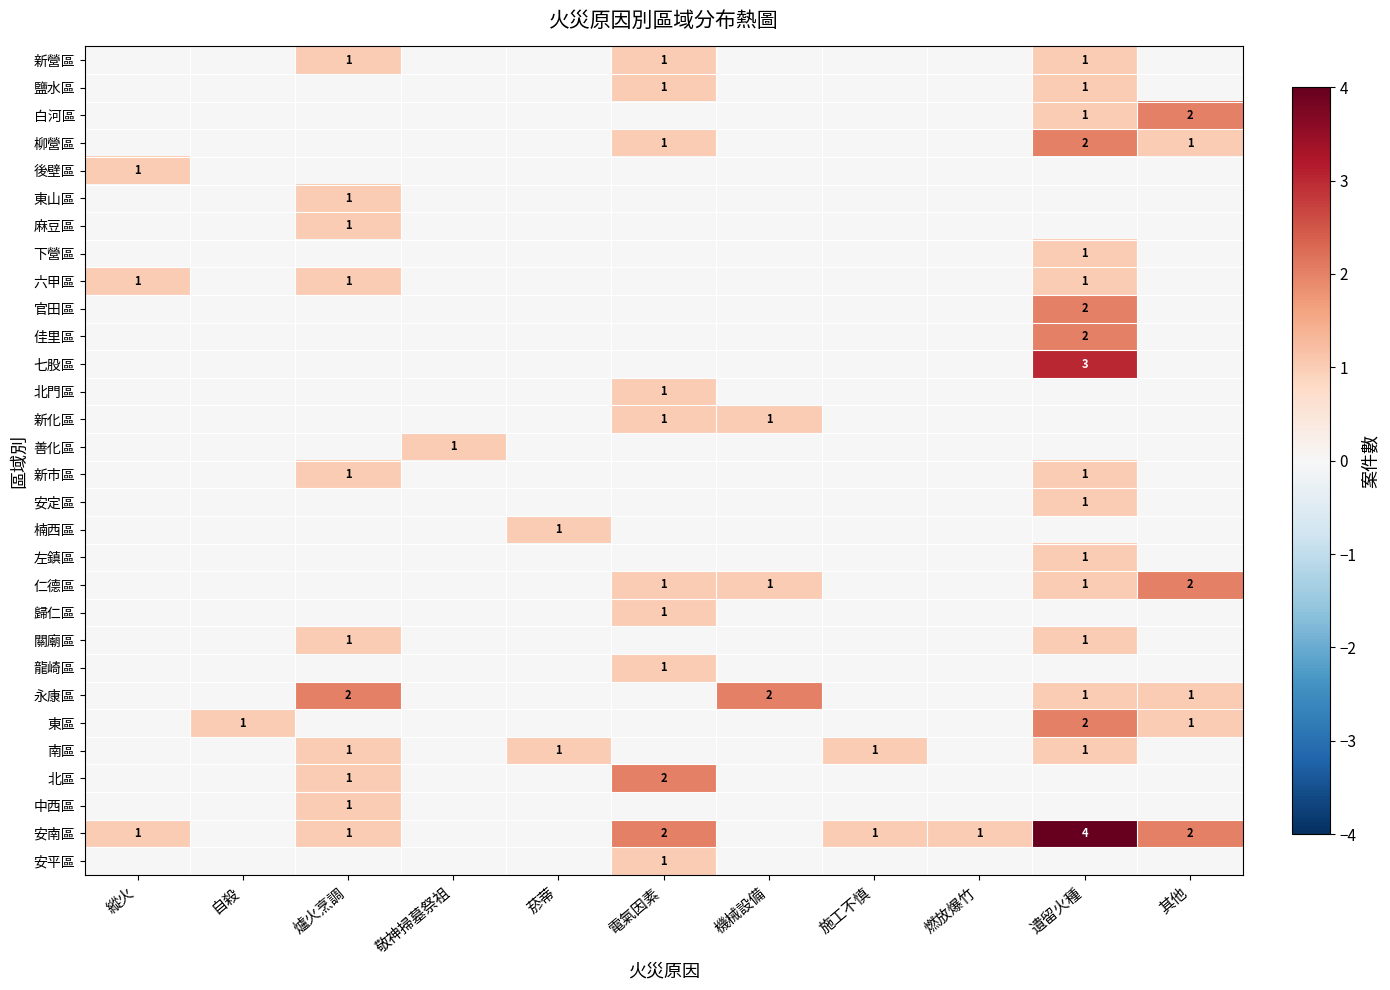

How many series are shown in this chart?

30